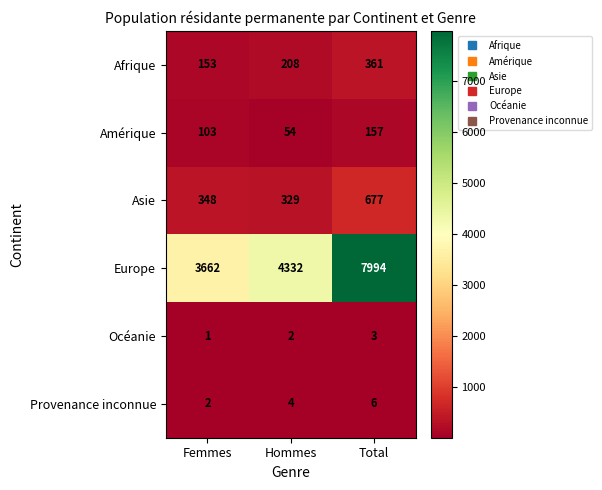

Reading left to right, list all the values displayed in this chart.

Afrique: 153	208	361
Amérique: 103	54	157
Asie: 348	329	677
Europe: 3662	4332	7994
Océanie: 1	2	3
Provenance inconnue: 2	4	6